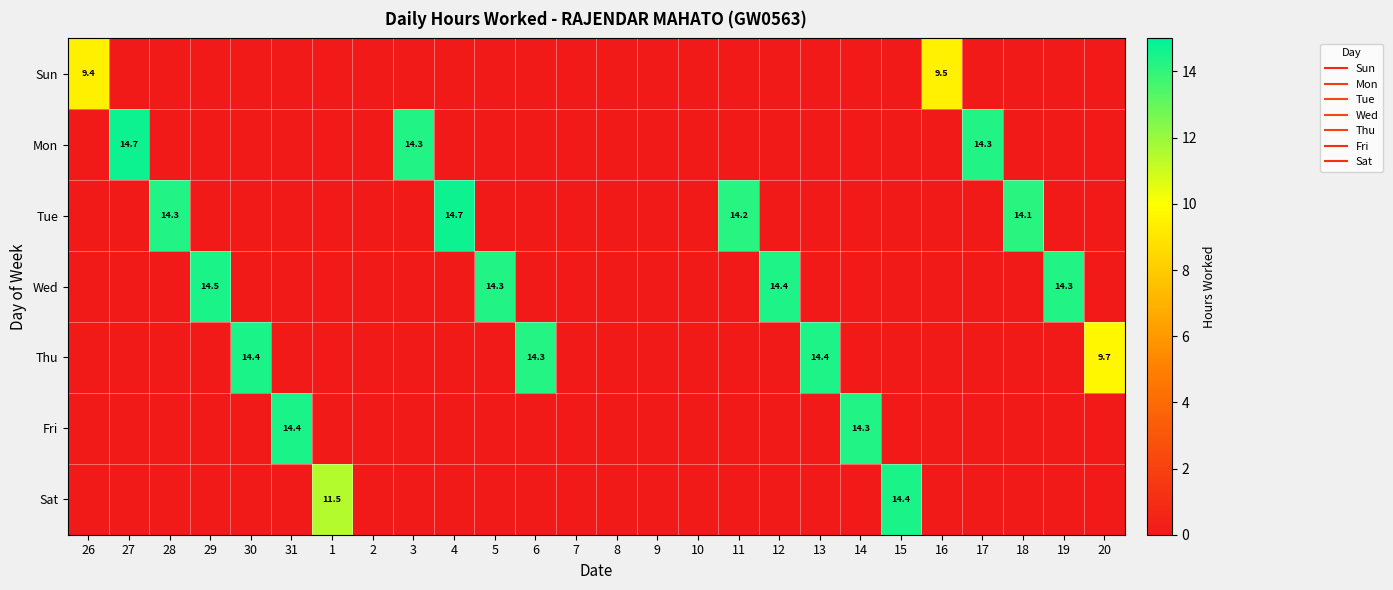

Is it true that Fri equals 0.0 at 6?

True